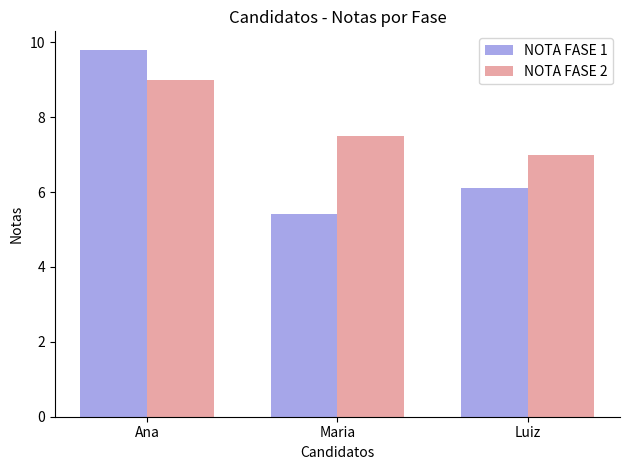

Rank the categories by NOTA FASE 1 value from lowest to highest.

Maria, Luiz, Ana